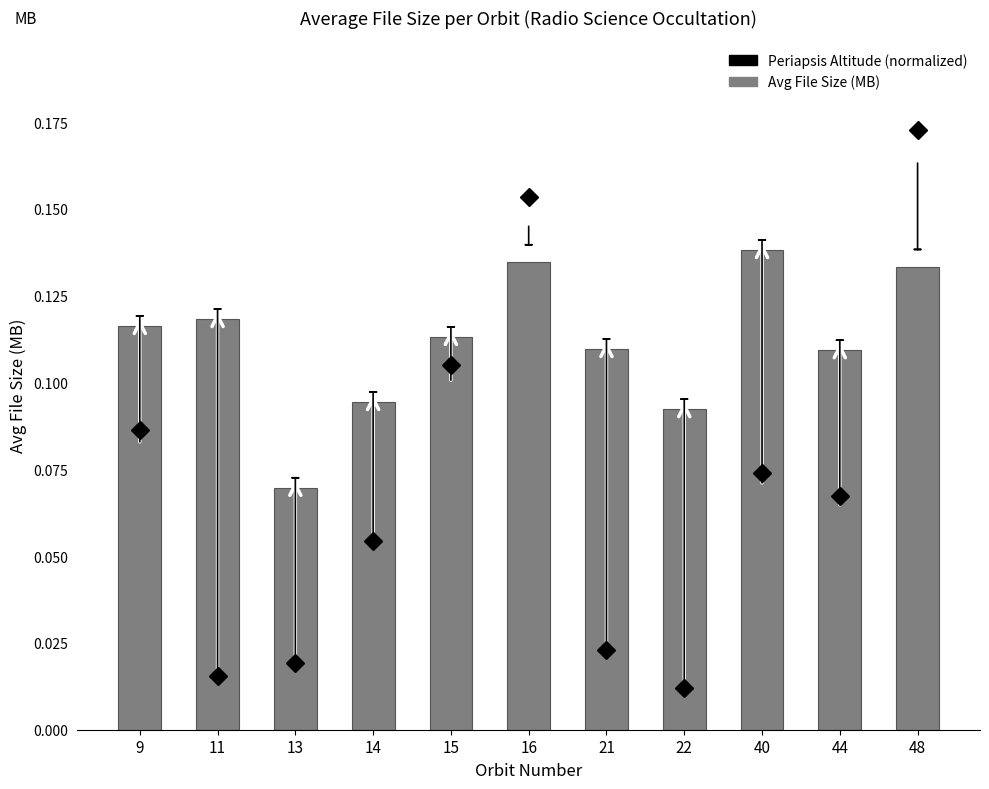

At which category does the chart reach its minimum across all series?

13